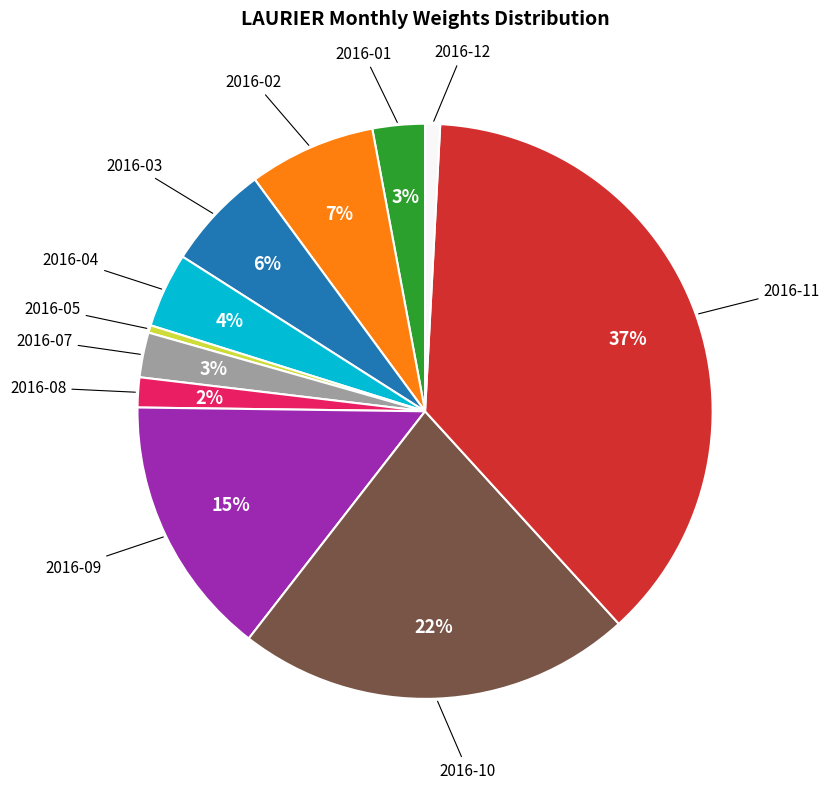

To the nearest percent, what is the average slice percentage?

9%